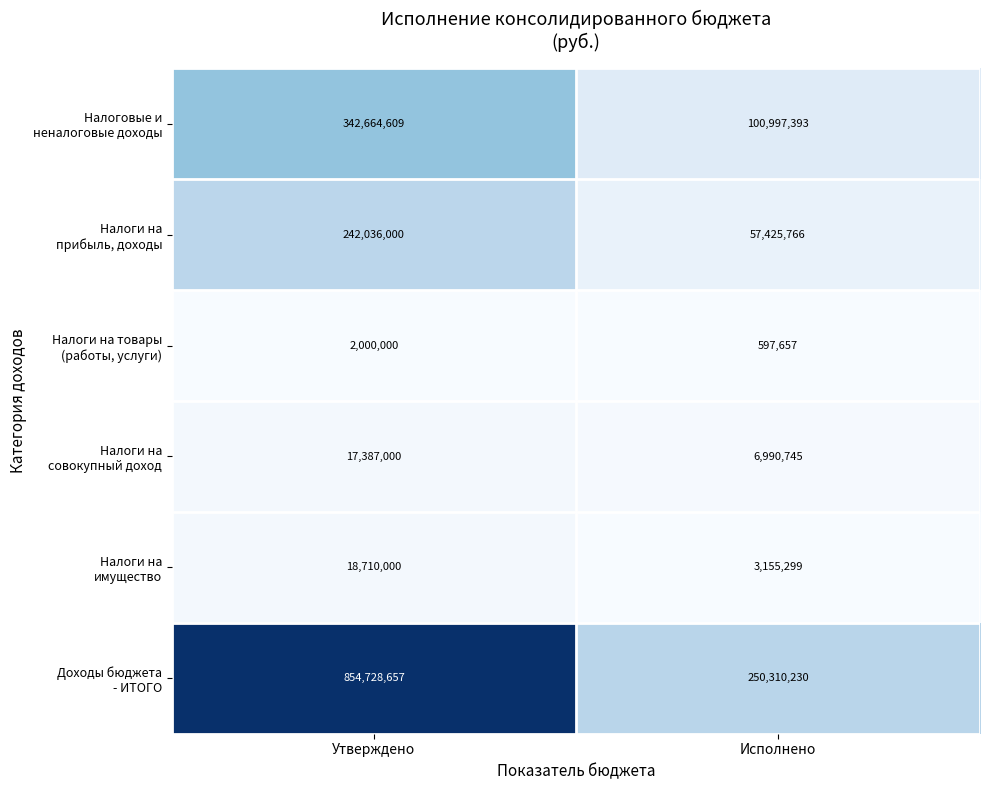

What is the maximum value shown in the chart?

854728657